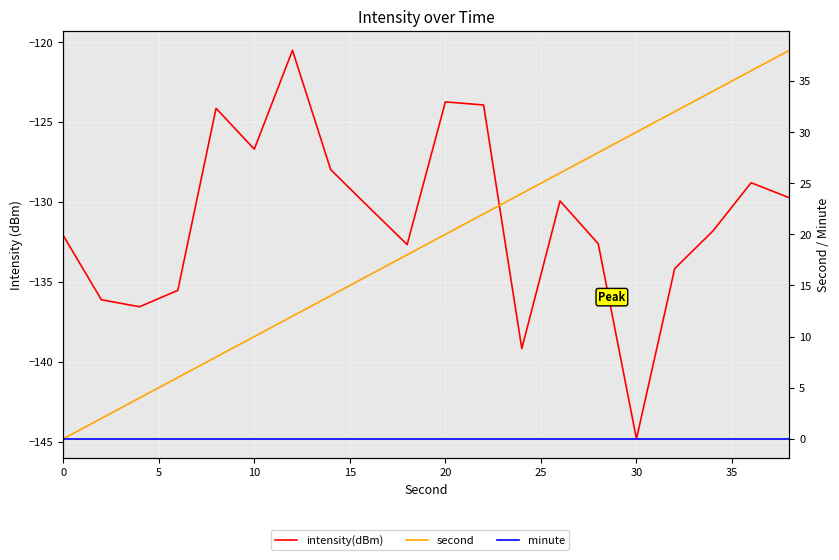

Reading left to right, transcribe all the data shown in this chart.

intensity(dBm): -132.1	-136.1	-136.6	-135.5	-124.1	-126.7	-120.5	-128.0	-130.3	-132.7	-123.7	-123.9	-139.2	-129.9	-132.6	-144.8	-134.2	-131.8	-128.8	-129.7
second: 0.0	2.0	4.0	6.0	8.0	10.0	12.0	14.0	16.0	18.0	20.0	22.0	24.0	26.0	28.0	30.0	32.0	34.0	36.0	38.0
minute: 0.0	0.0	0.0	0.0	0.0	0.0	0.0	0.0	0.0	0.0	0.0	0.0	0.0	0.0	0.0	0.0	0.0	0.0	0.0	0.0